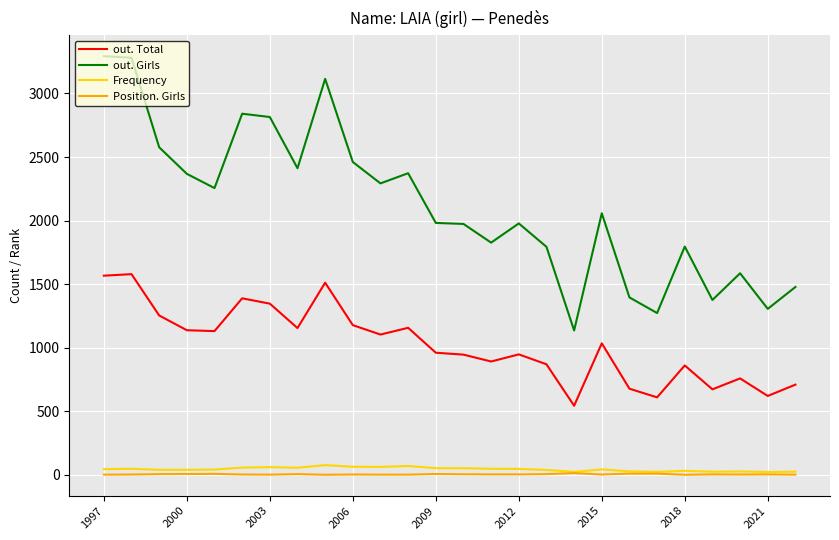

What is the minimum value for out. Total?

544